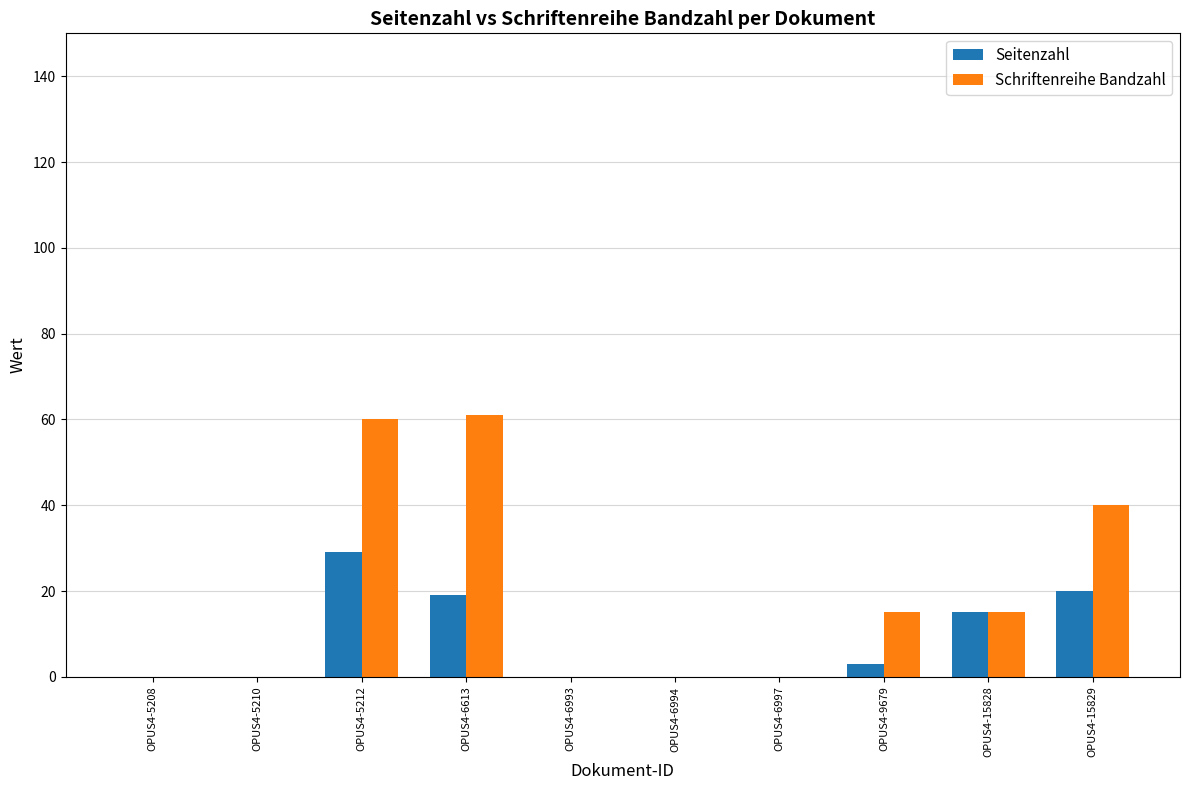

Count the number of categories in the chart.

10